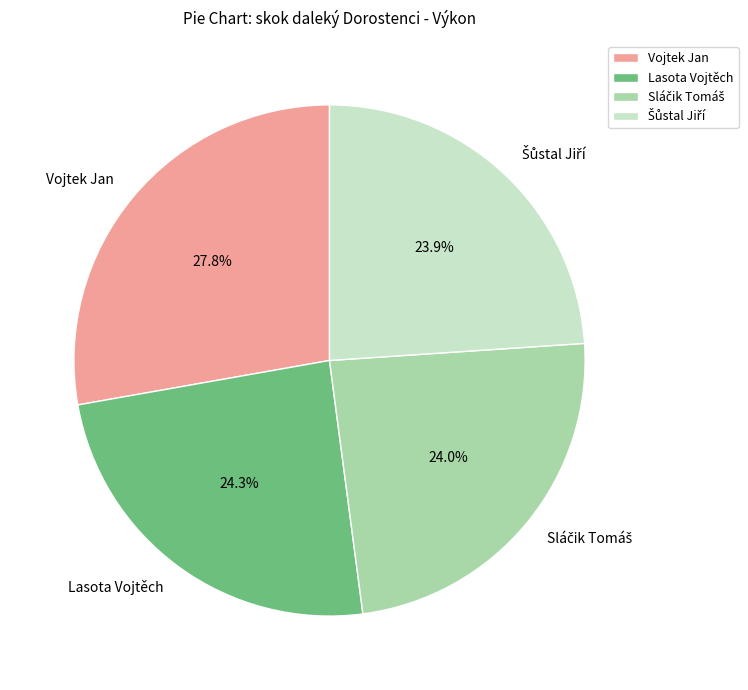

Is there any slice that represents more than half of the pie?

No